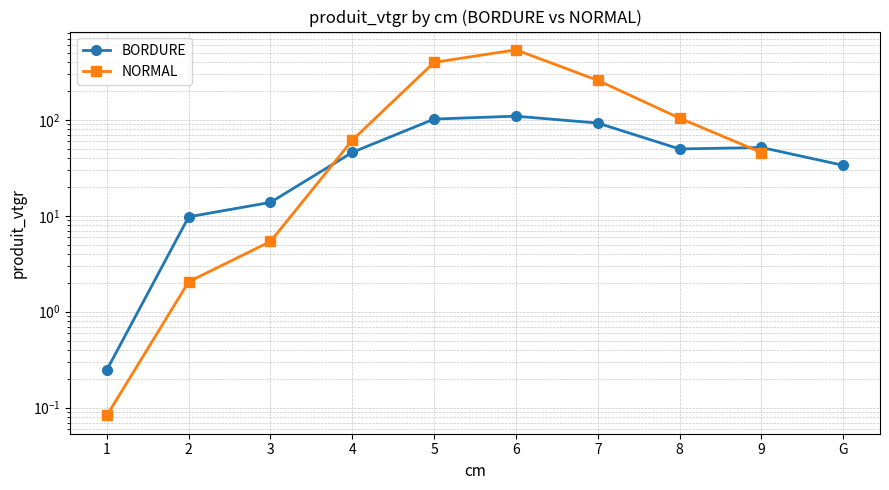

True or false: BORDURE has a value of 4.9 at 3.

False